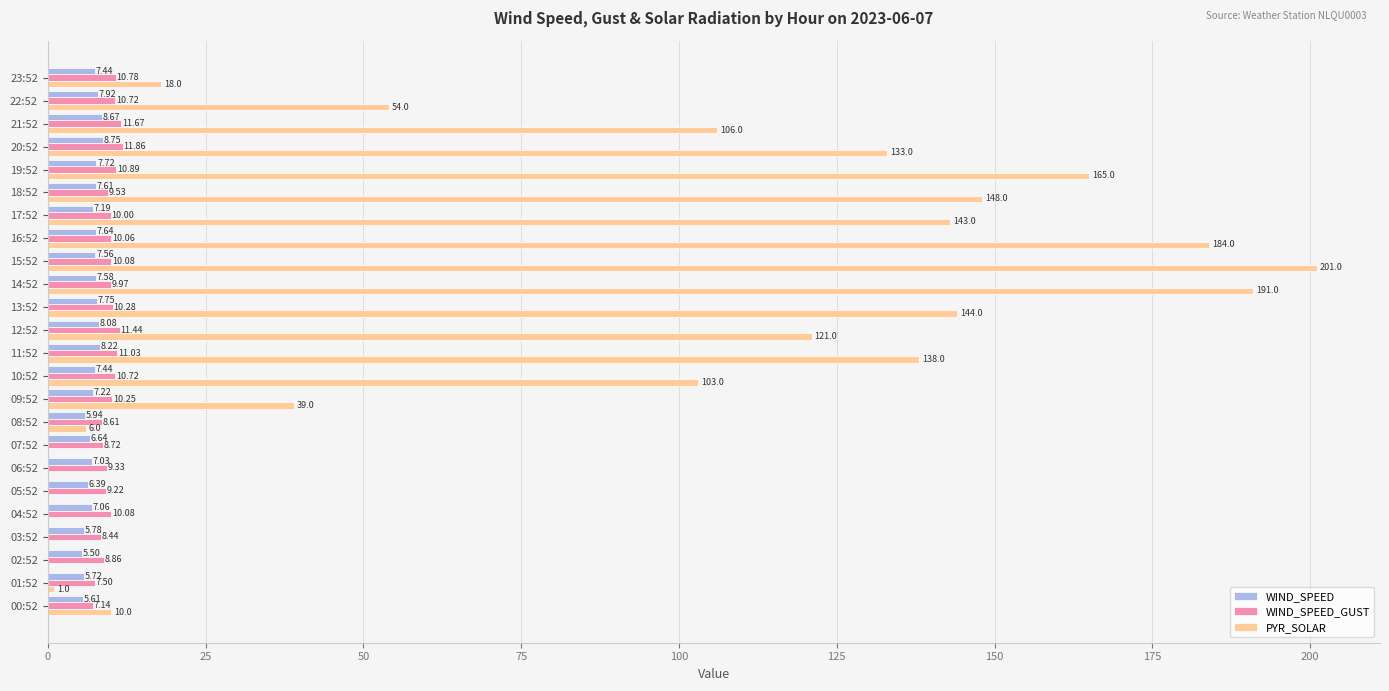

What is the sum of the WIND_SPEED values at 21:52 and 19:52?

16.4